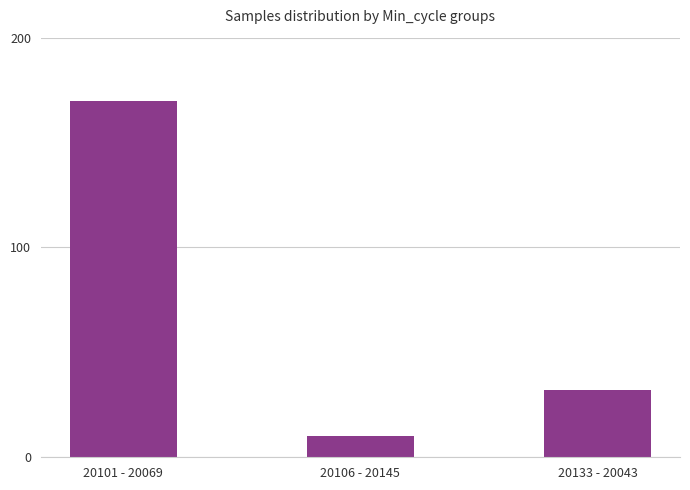

How many values are below 32?

1